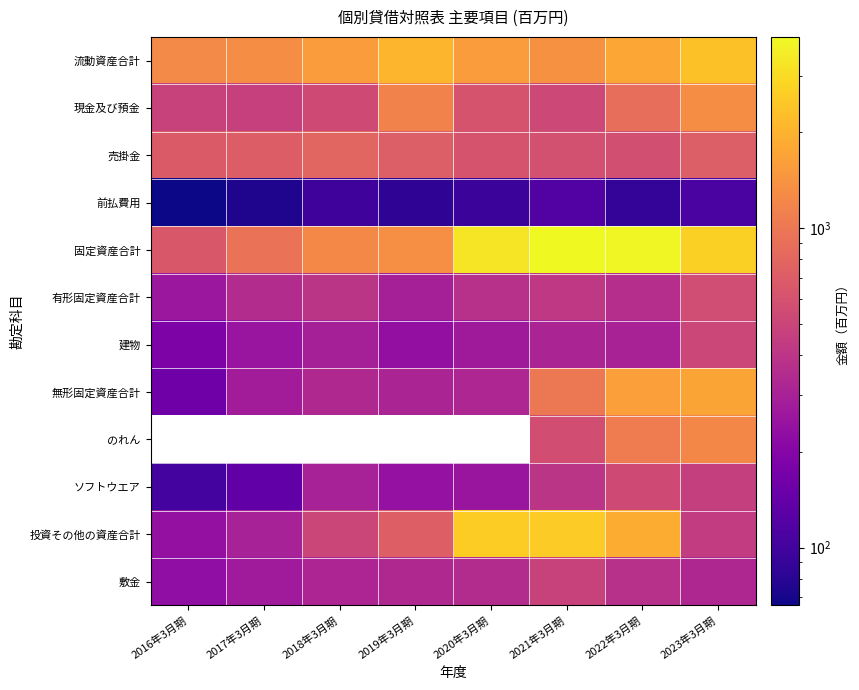

What is the spread (max minus min) of values at 2022年3月期?

3771.0